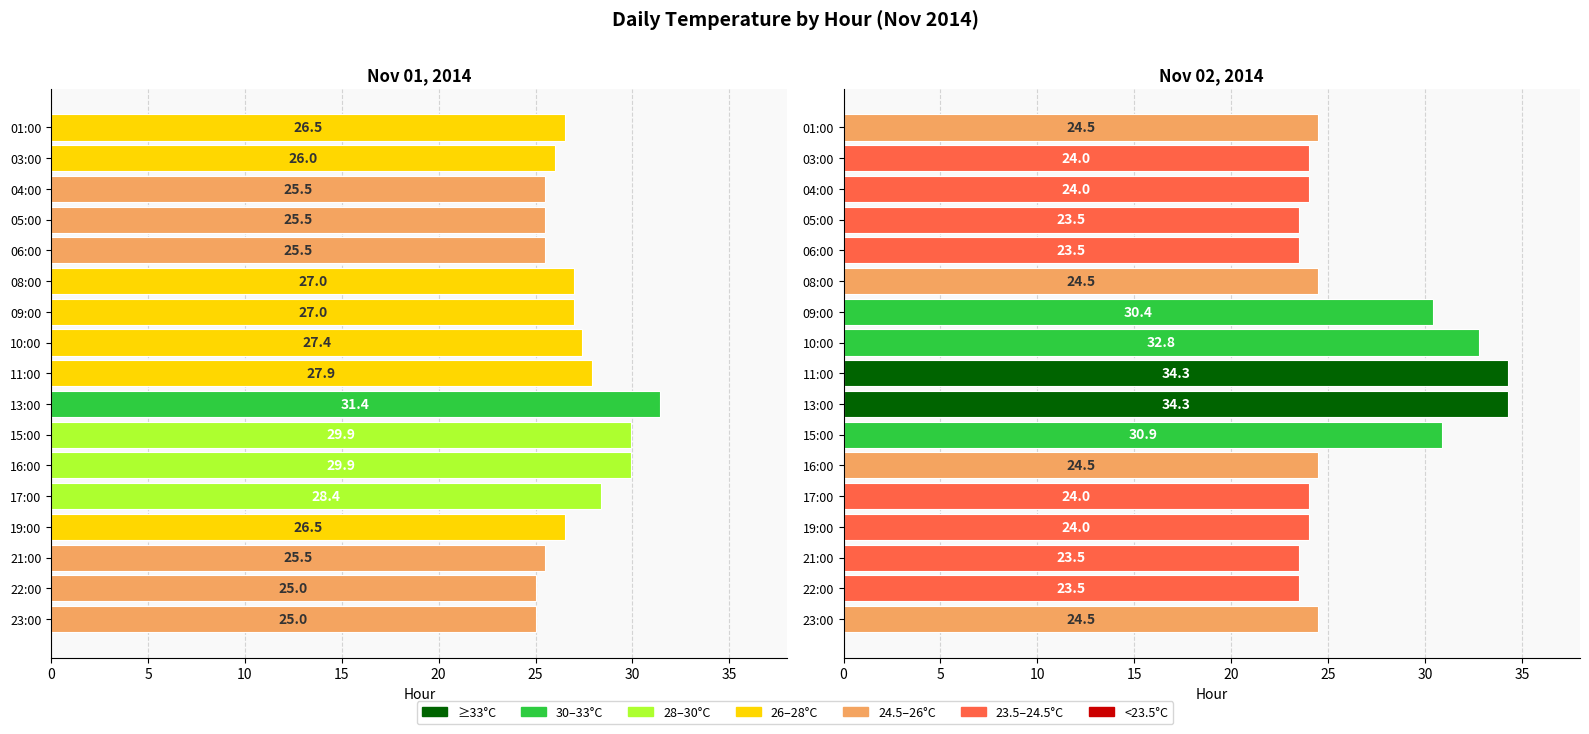

Which series has the widest spread of values?

Nov-02